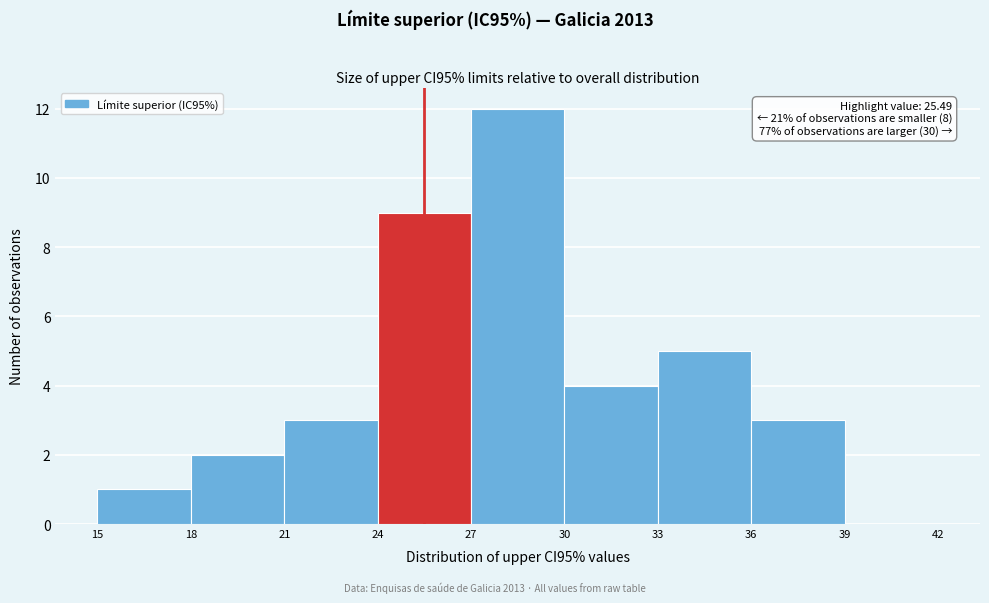

Which range on the x-axis has the tallest bar?

27 to 30